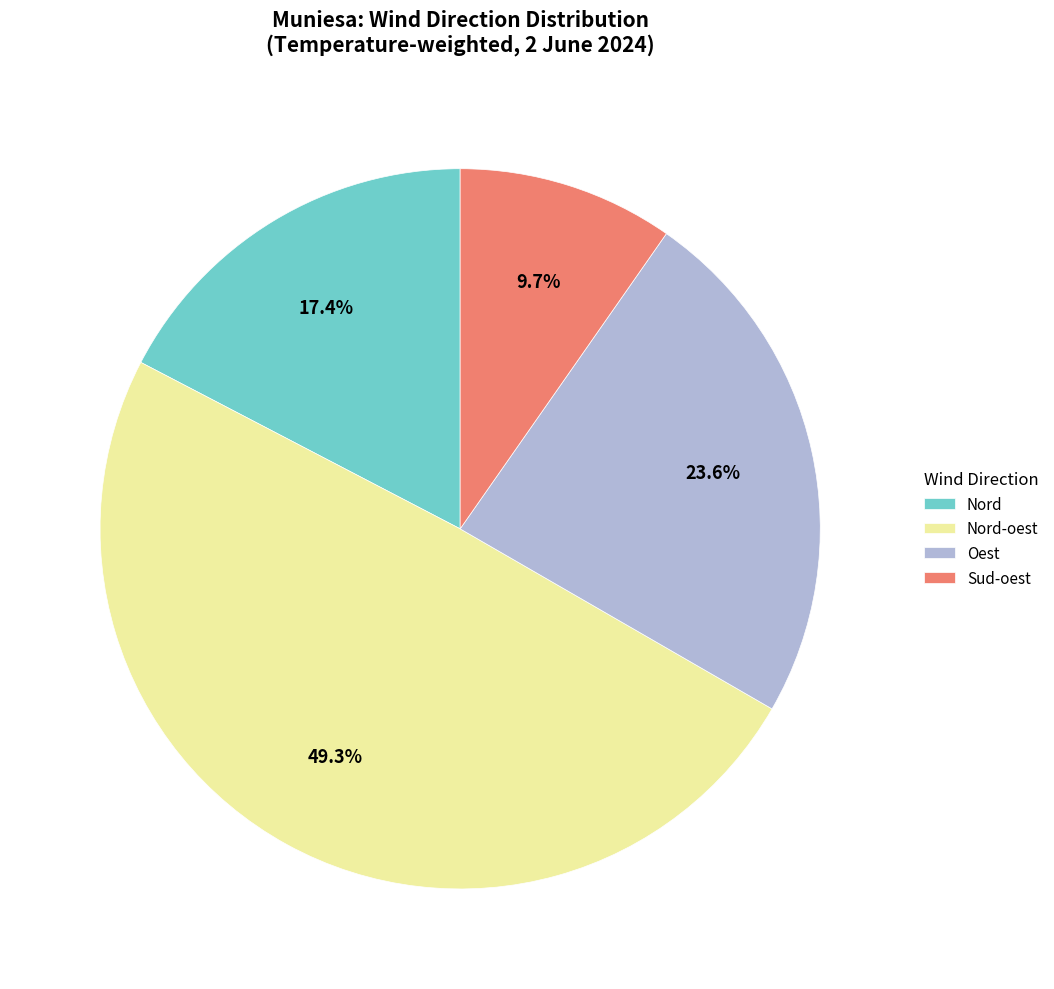

Is there a majority slice in this chart?

No